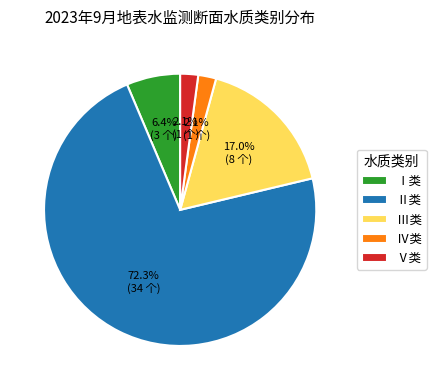

Which category accounts for the majority?

Ⅱ类